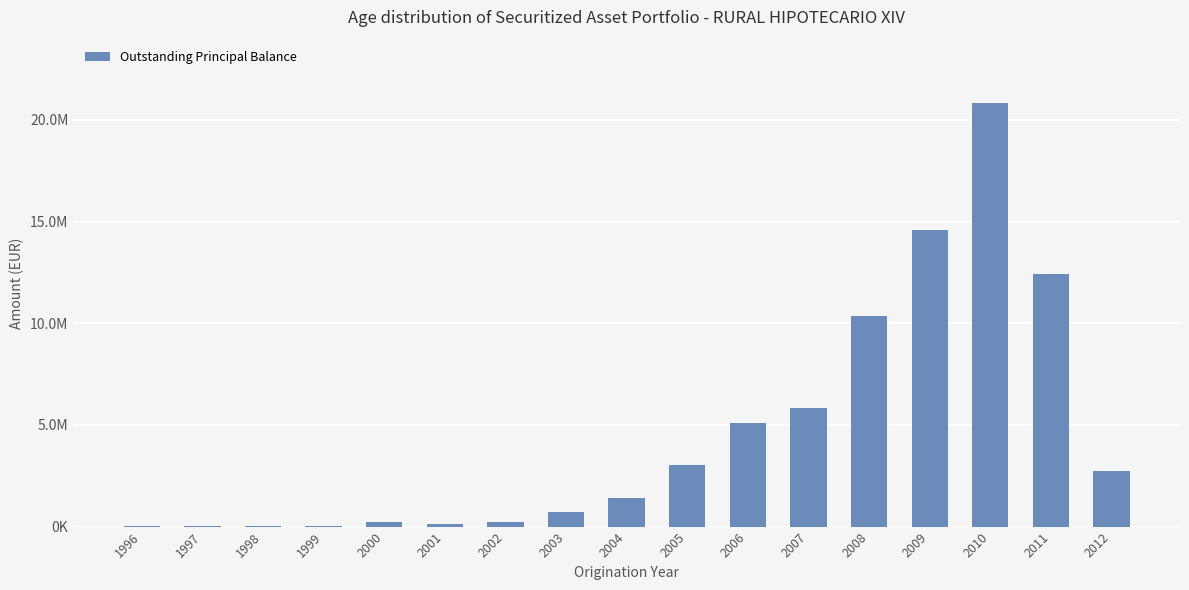

The chart shows a value of 10148.5 at 1997. True or false?

True